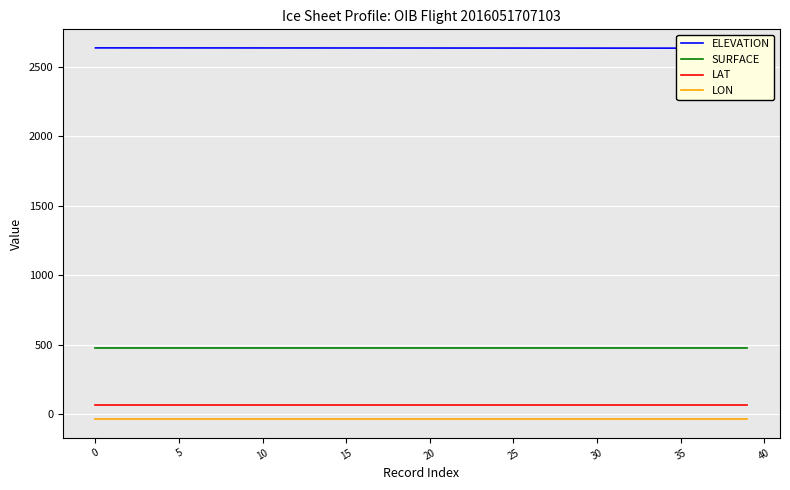

True or false: LAT and SURFACE intersect in this chart.

False